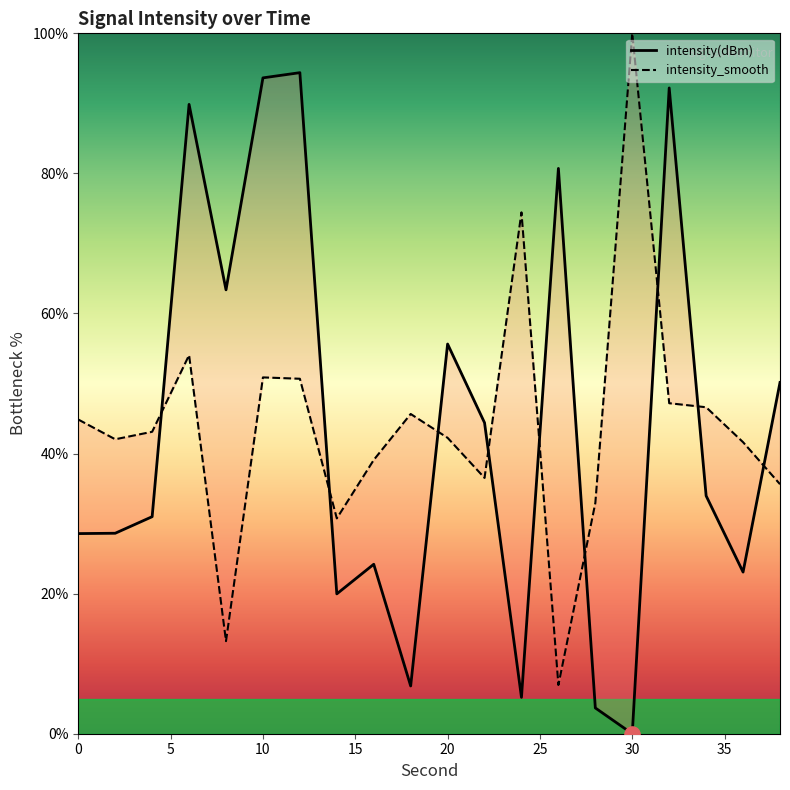

Which series has the largest Y range (max minus min)?

intensity(dBm)